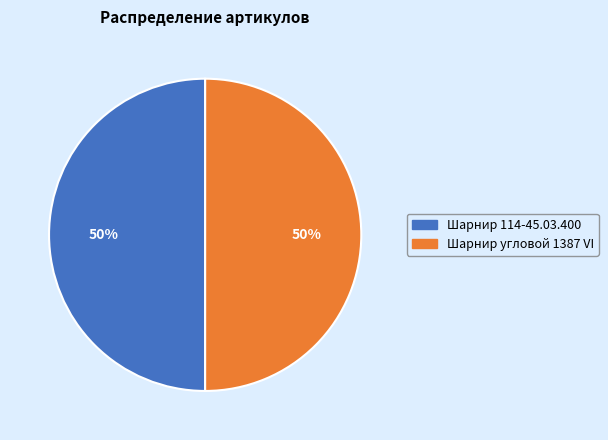

What percentage is the Шарнир 114-45.03.400 slice, to the nearest percent?

50%